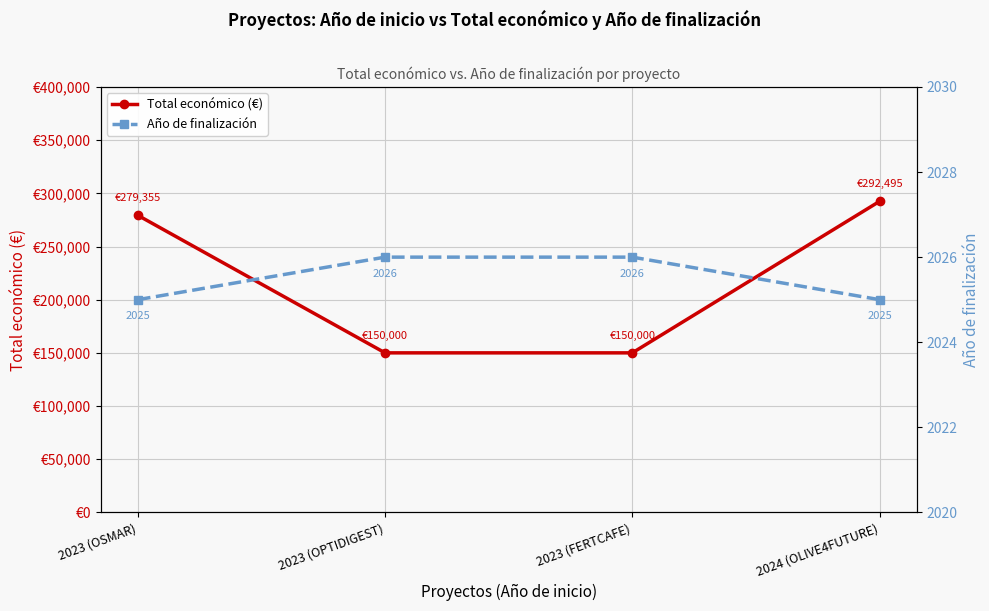

True or false: Total económico (€) has a value of 411379 at 2023 (OSMAR).

False